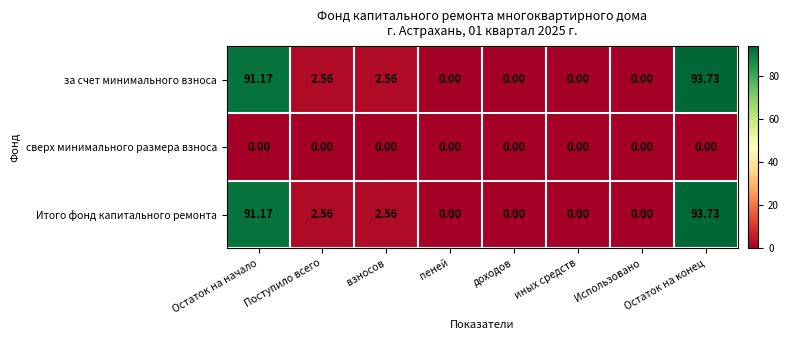

How many series are shown in this chart?

3